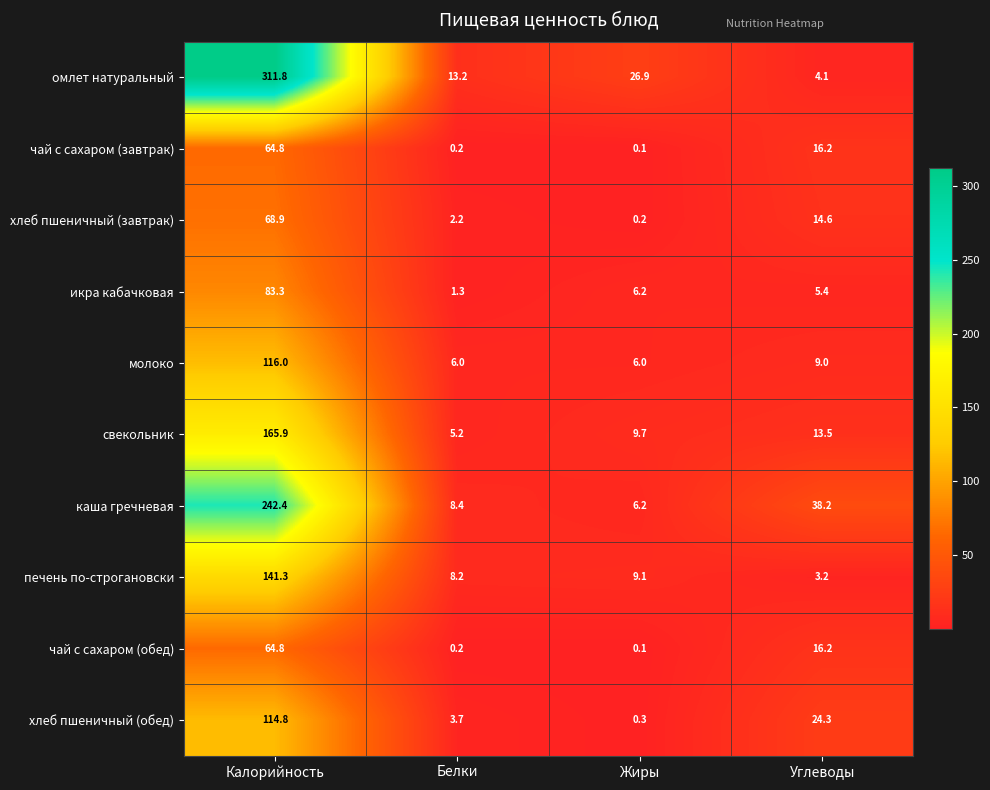

What is the average value of the чай с сахаром (завтрак) series?

20.3